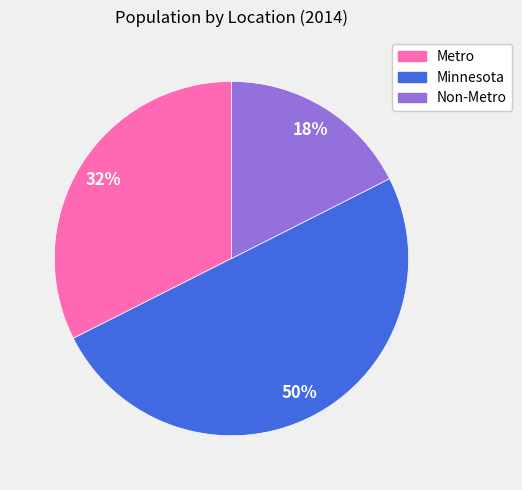

Do Minnesota and Metro together represent more than half of the pie?

Yes